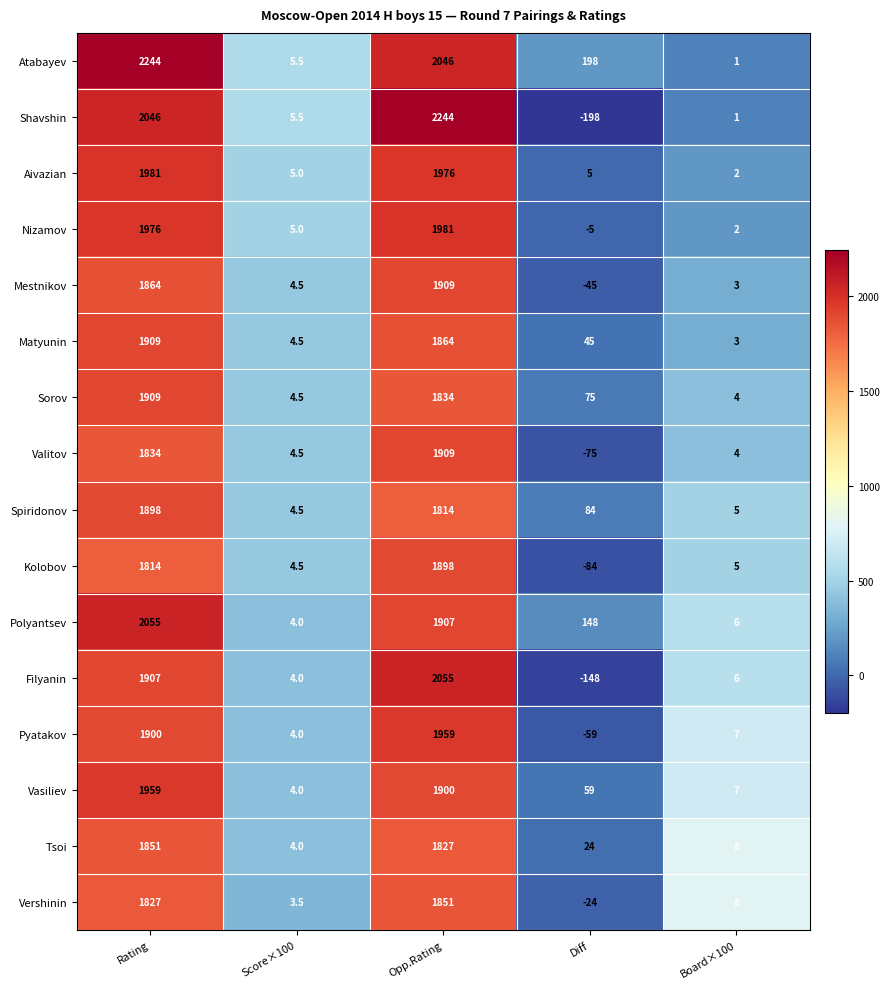

How many negative values does the Pyatakov series have?

1